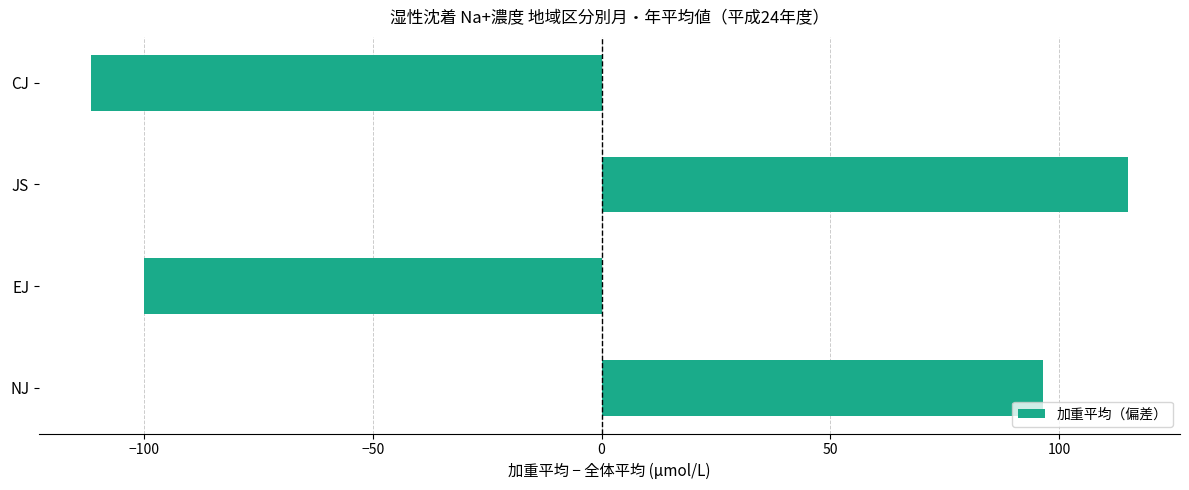

What is the smallest value displayed?

-111.7